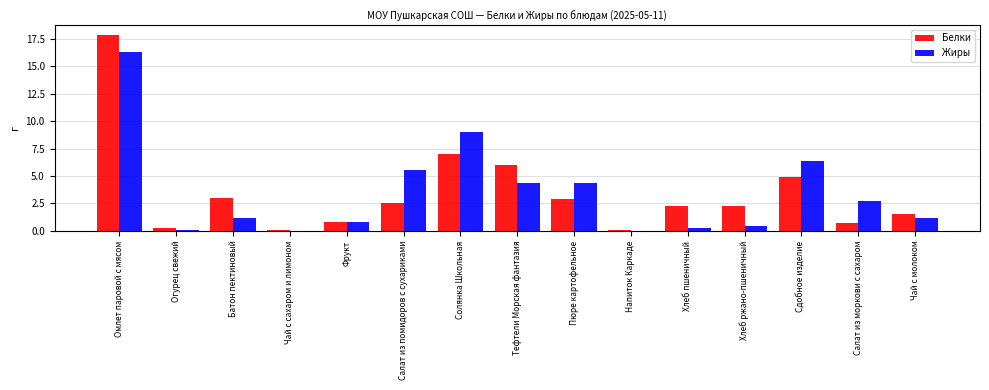

How many distinct data groups are displayed?

2